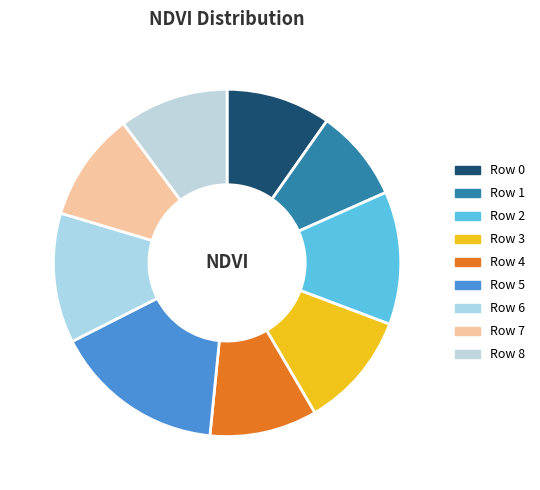

Rank the categories by value from lowest to highest.

Row 1, Row 0, Row 4, Row 8, Row 7, Row 3, Row 6, Row 2, Row 5